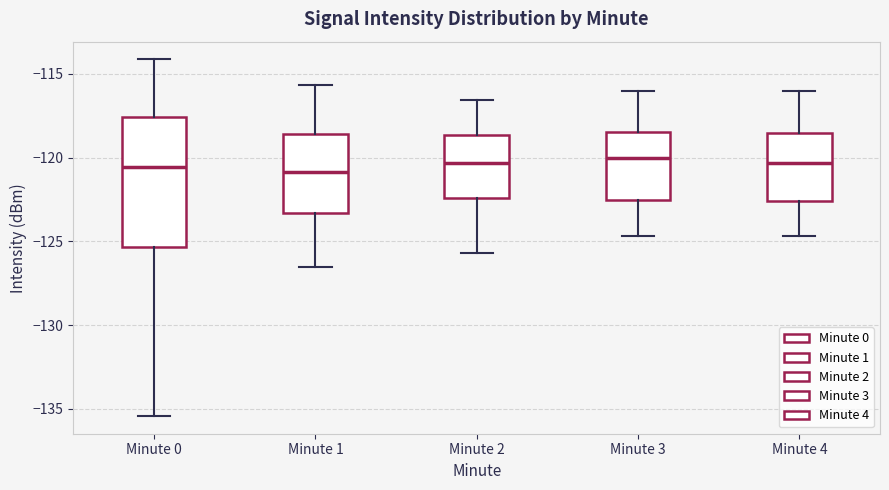

Reading left to right, transcribe this box plot: for each box, give where its median line is, the range the box spans, and where its two whiskers end, as read against the y-axis. The values are not printed on the chart, so give them approximately, as read against the axis.

Minute 0: median -120.5, box -125.5 to -117.5, whiskers -135.5 to -114.0
Minute 1: median -121.0, box -123.5 to -118.5, whiskers -126.5 to -115.5
Minute 2: median -120.5, box -122.5 to -118.5, whiskers -125.5 to -116.5
Minute 3: median -120.0, box -122.5 to -118.5, whiskers -124.5 to -116.0
Minute 4: median -120.5, box -122.5 to -118.5, whiskers -124.5 to -116.0